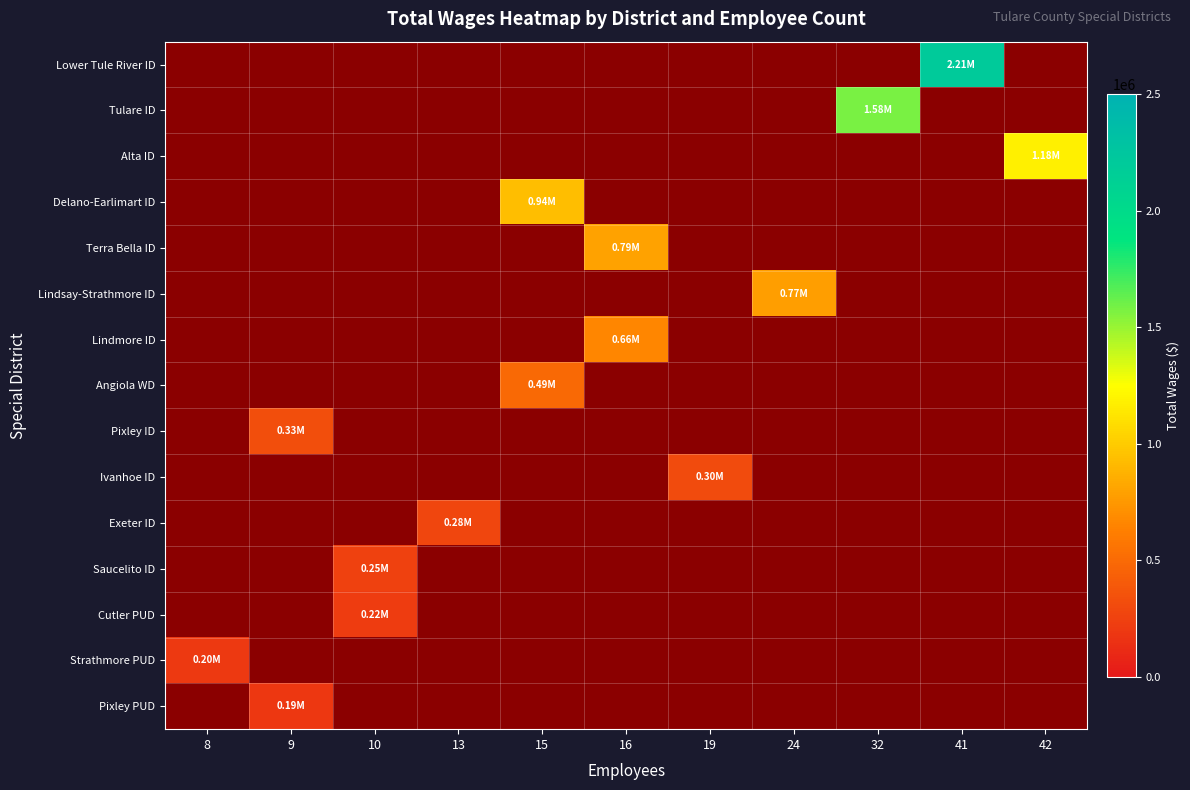

Which label corresponds to the largest value in the chart?

41